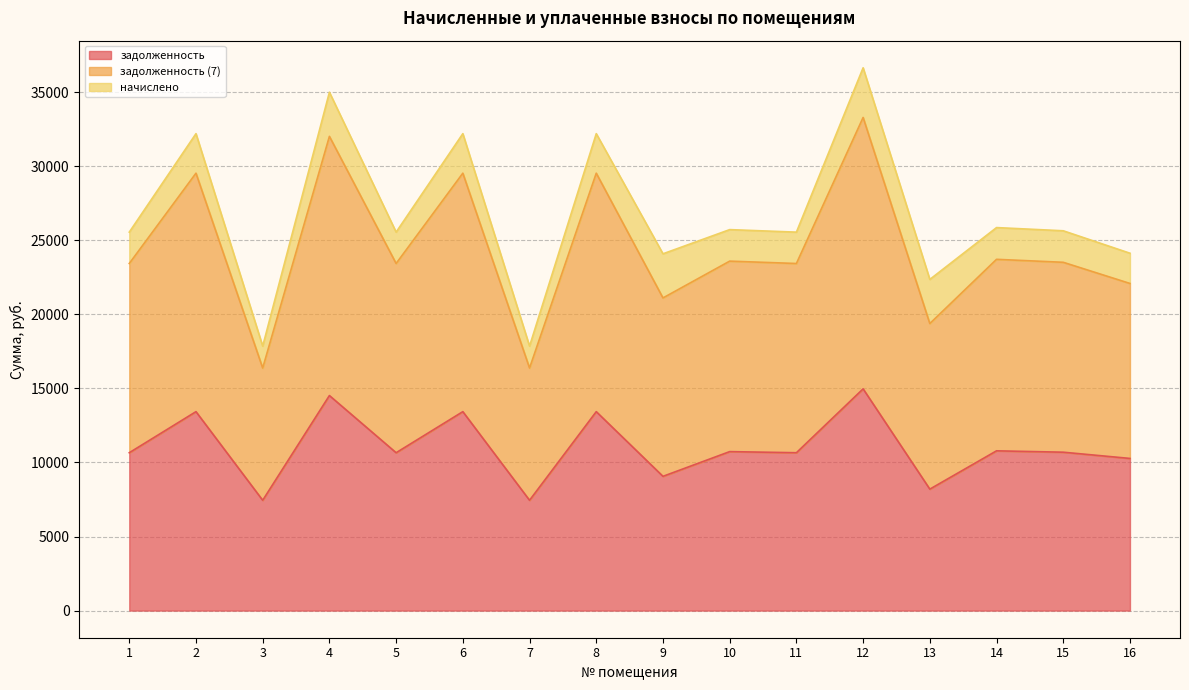

Does the chart have visible grid lines?

Yes